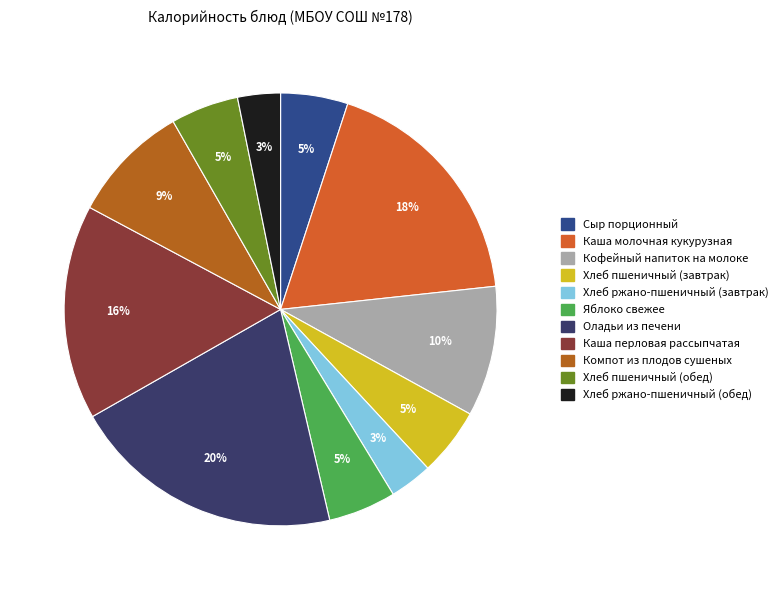

True or false: Хлеб ржано-пшеничный (обед) accounts for 9% of the total.

False